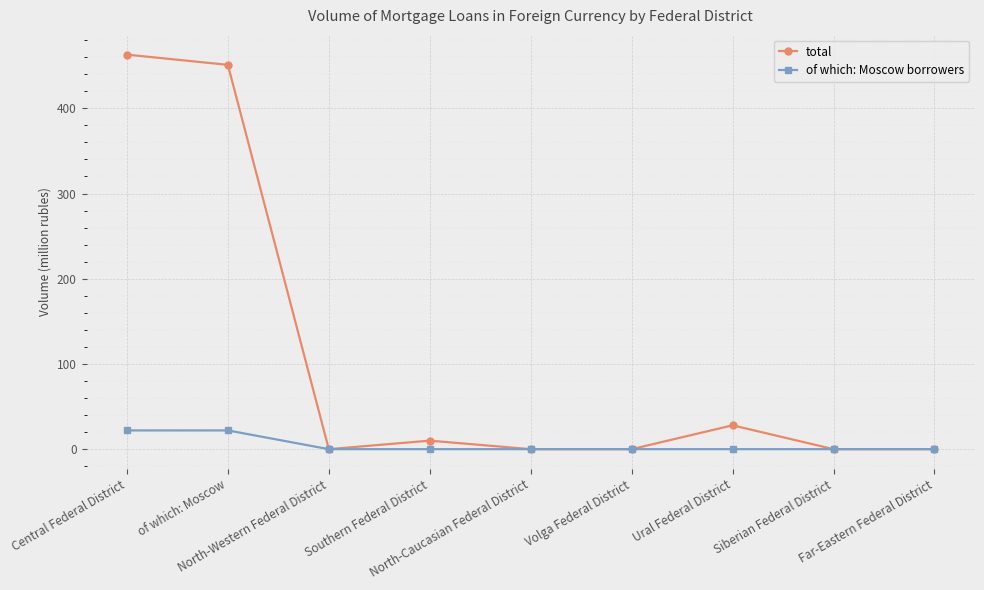

Which series has the widest spread of values?

total